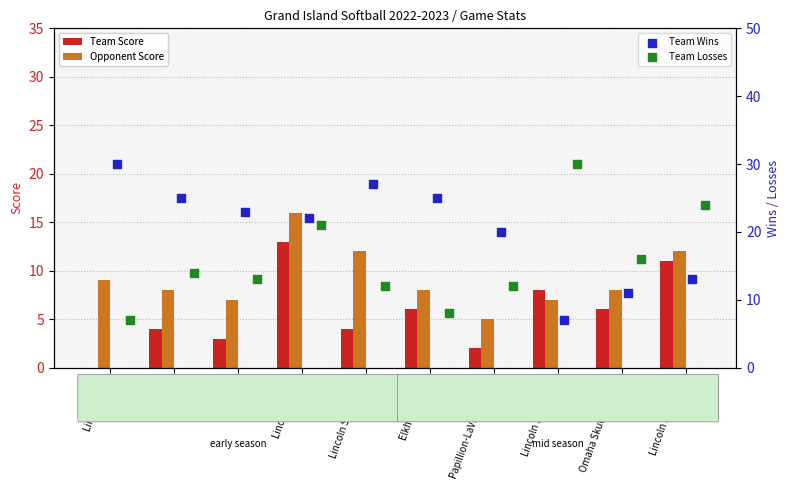

What is the maximum value for Team Score?

13